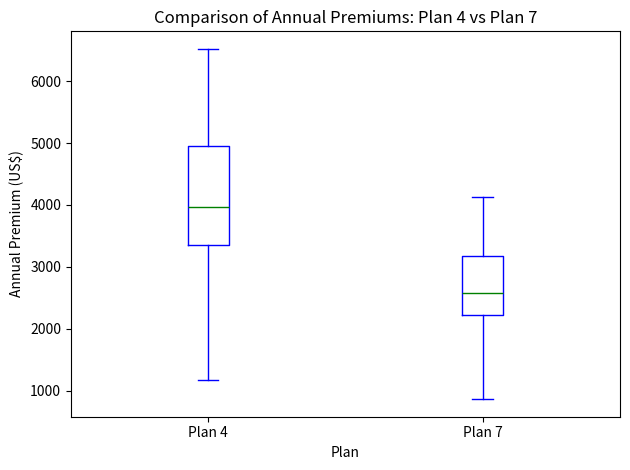

Where does the upper whisker of the box for Plan 7 end on the y-axis? The values are not printed on the chart, so give them approximately, as read against the axis.

4100